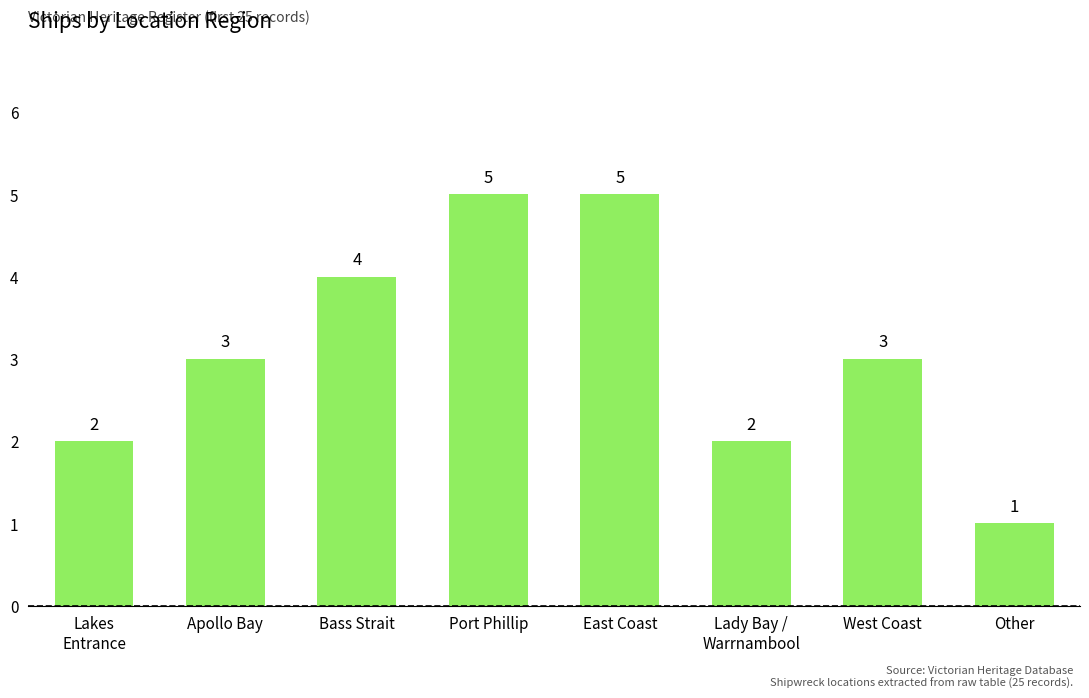

Which has a higher value, Bass Strait or Lady Bay /
Warrnambool?

Bass Strait